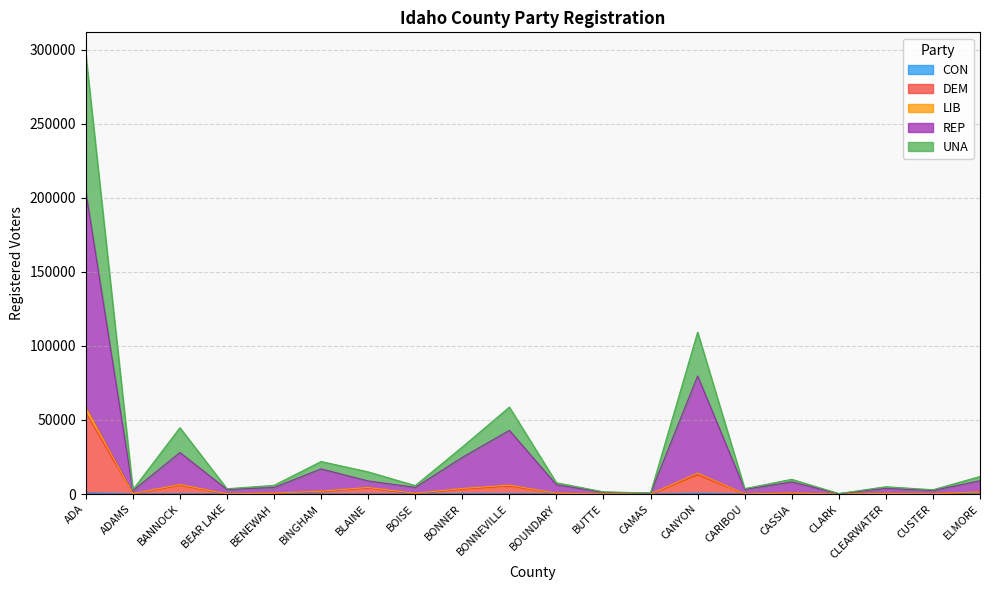

True or false: UNA and CON cross at least once.

False